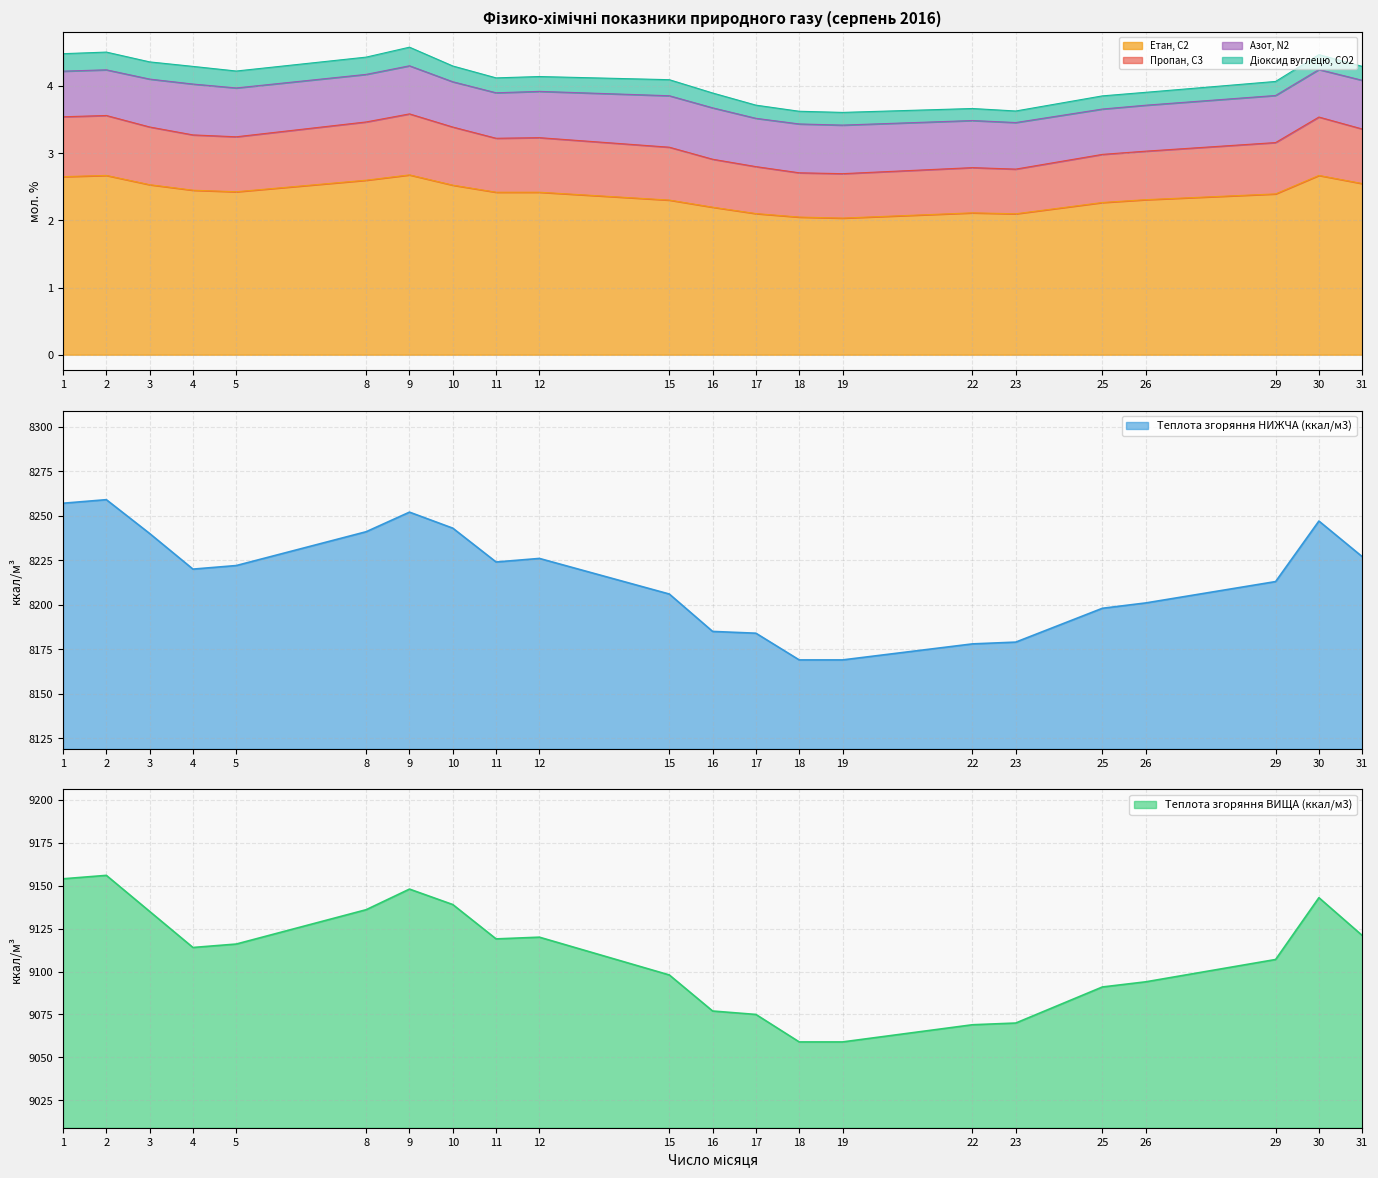

What is the total value across all series at 10?

17388.8